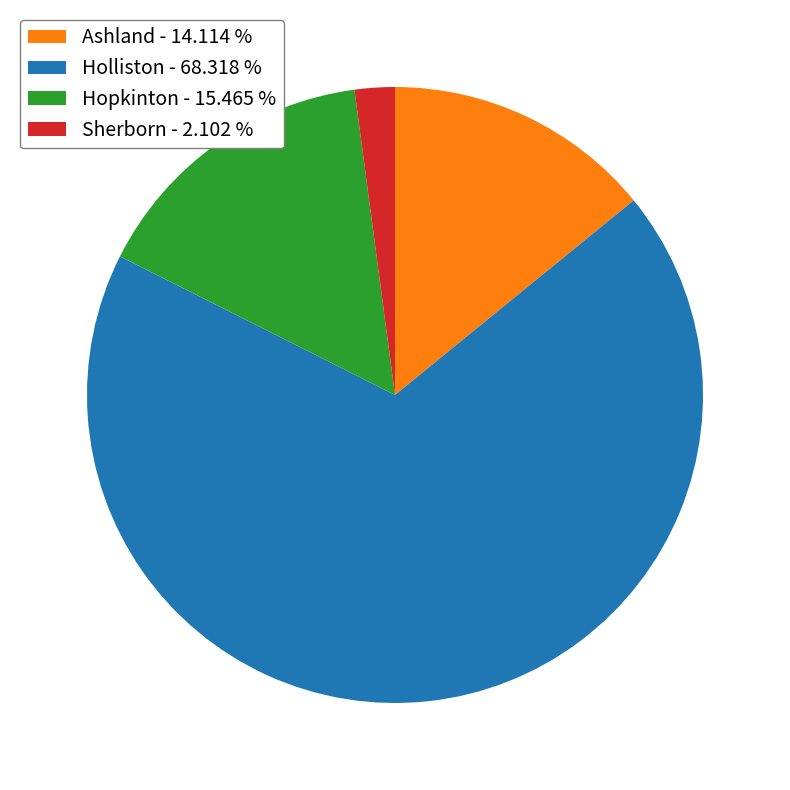

Is the sum of Sherborn - 2.102 % and Holliston - 68.318 % greater than half?

Yes